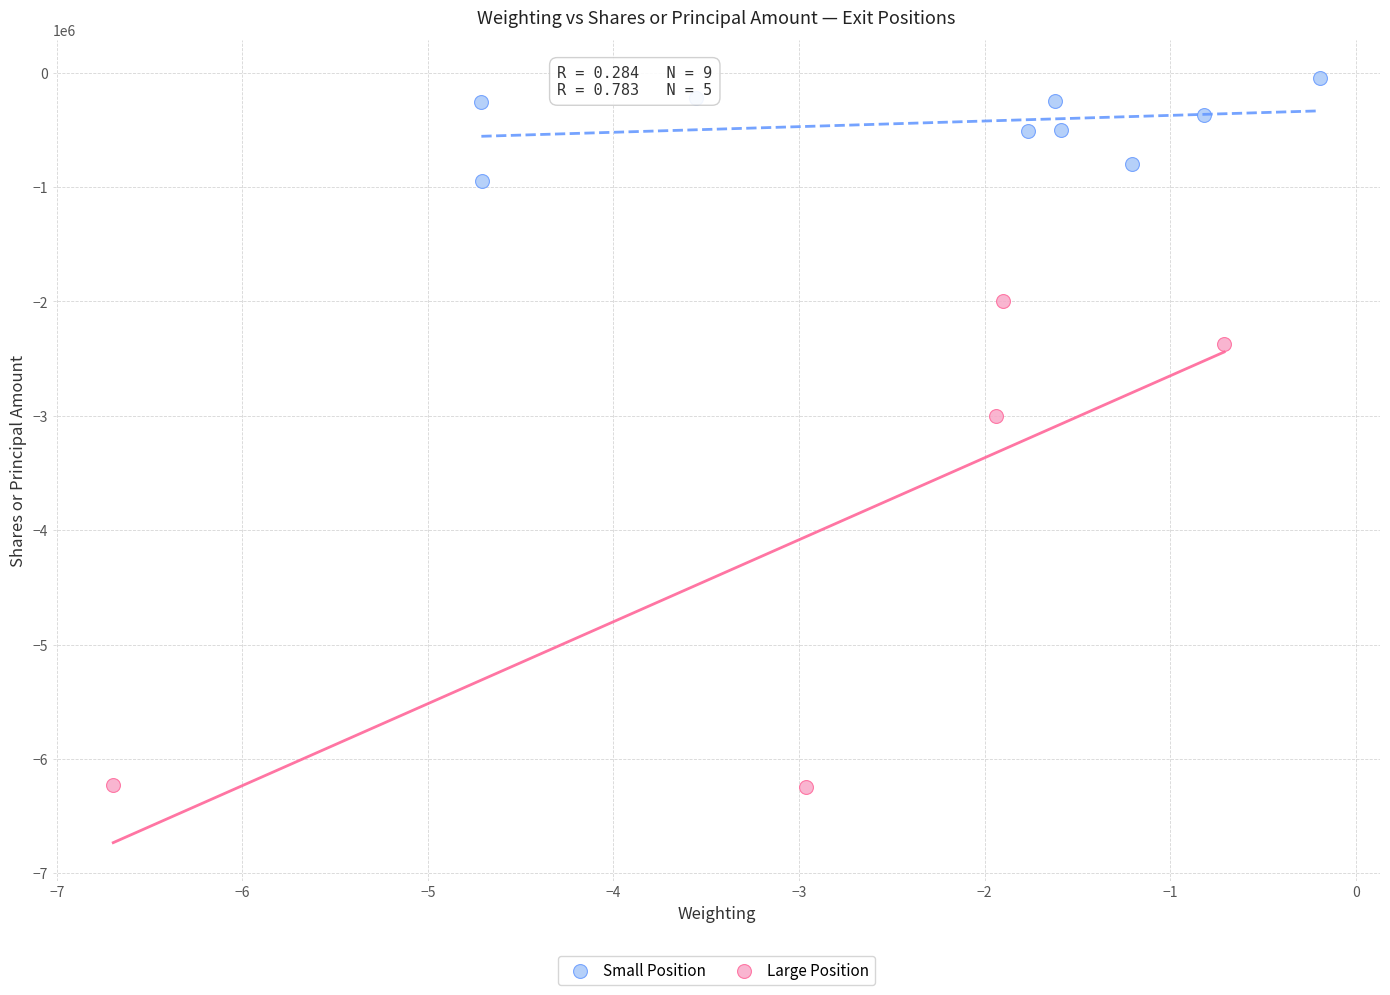

Which series reaches the maximum Y coordinate?

Small Position